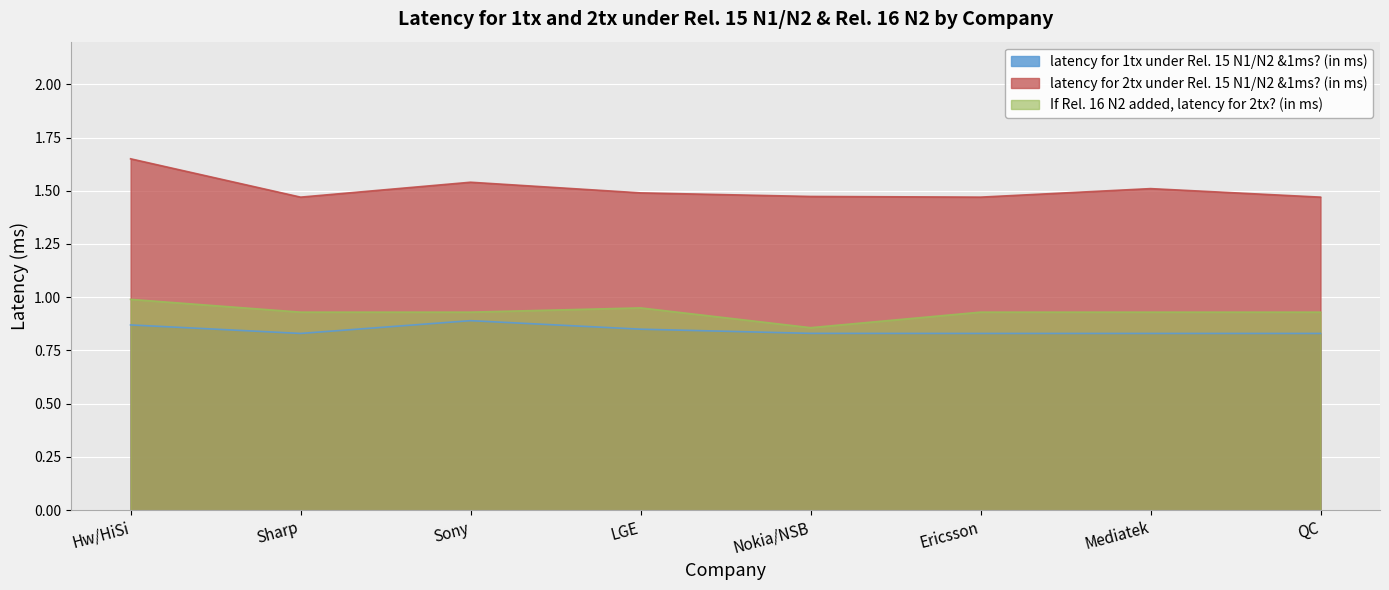

How many interior local peaks does the latency for 2tx under Rel. 15 N1/N2 &1ms? (in ms) series have?

2